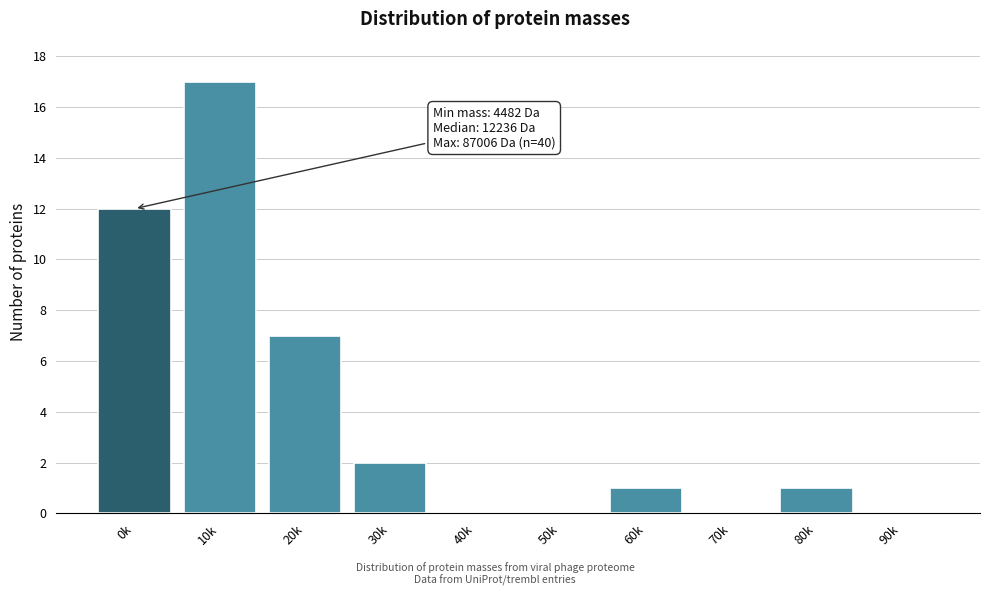

Reading right to left, what are all the values shown in this chart?

90k=0	80k=1	70k=0	60k=1	50k=0	40k=0	30k=2	20k=7	10k=17	0k=12